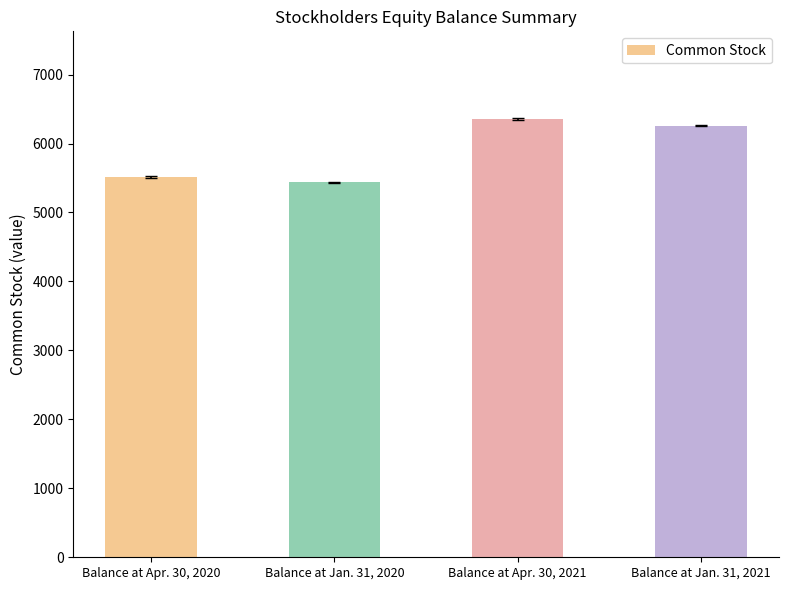

Are the bars grouped side by side (vs. stacked)?

No